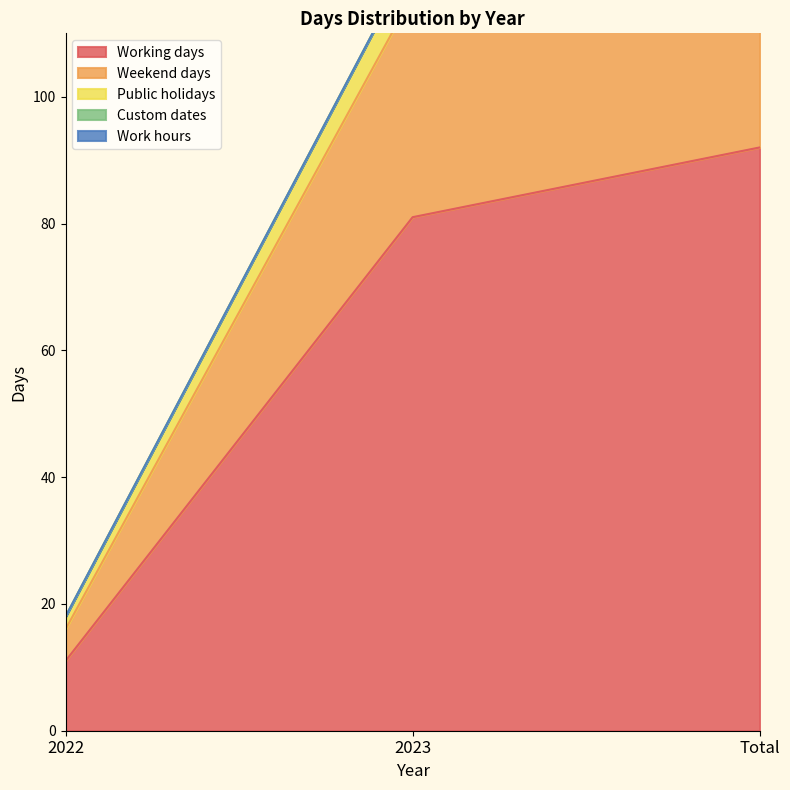

How many Public holidays values are between 18 and 140?

3